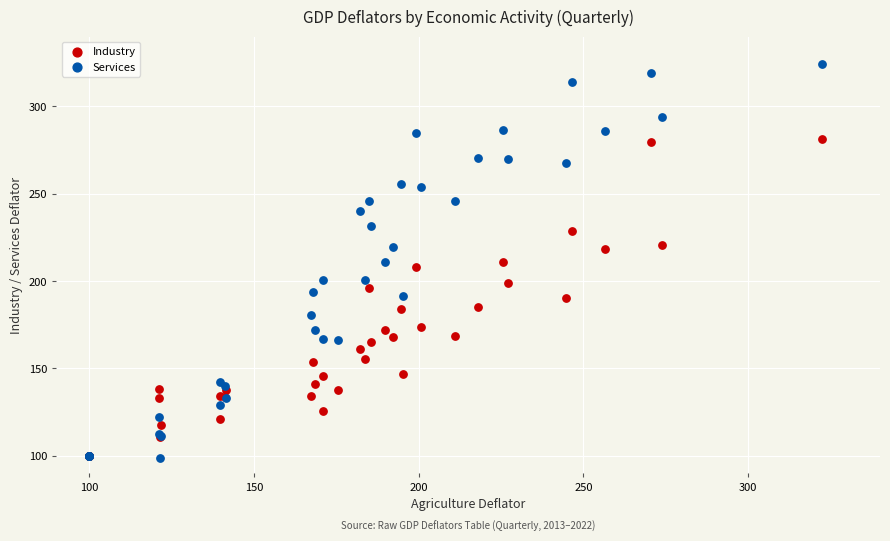

What are all the series names shown in the legend?

Industry, Services